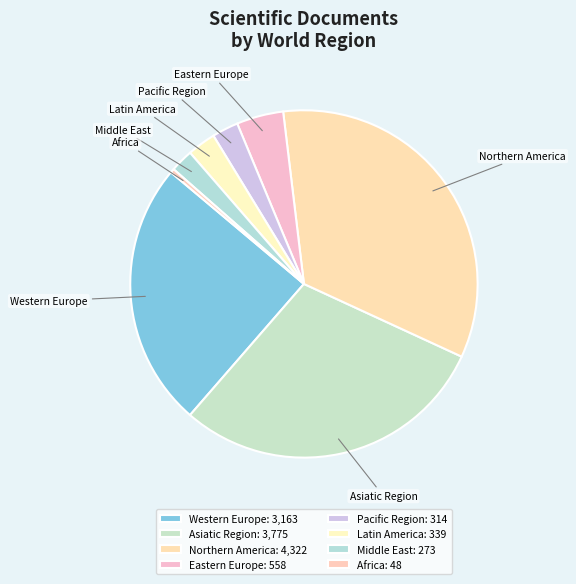

Combined, do Latin America and Middle East account for over 50%?

No